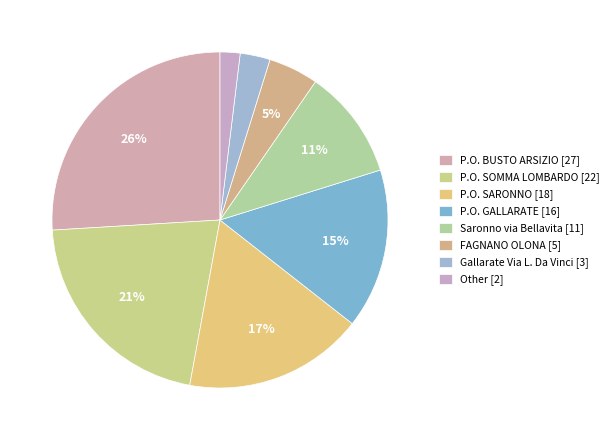

To the nearest percent, what percentage of the pie is P.O. SOMMA LOMBARDO?

21%